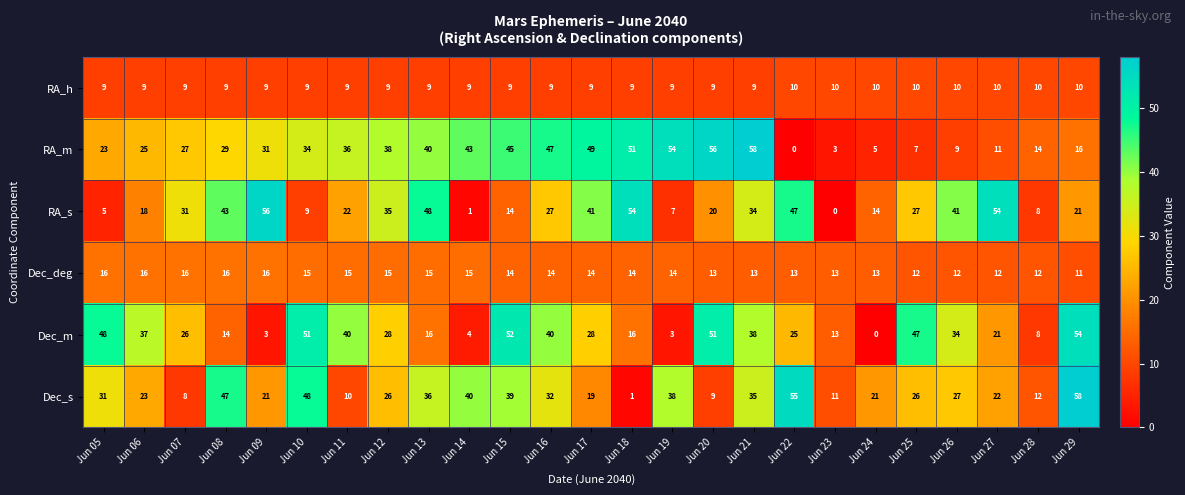

At Jun 22, list the series in order from largest to smallest.

Dec_s, RA_s, Dec_m, Dec_deg, RA_h, RA_m